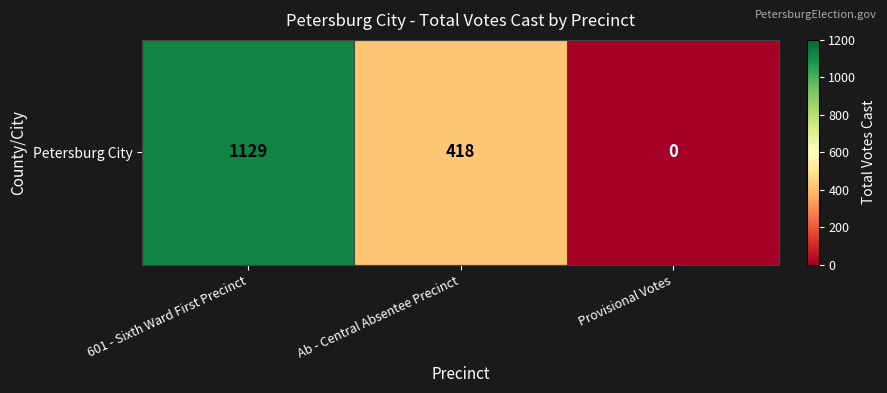

Which has a higher value, 601 - Sixth Ward First Precinct or Ab - Central Absentee Precinct?

601 - Sixth Ward First Precinct